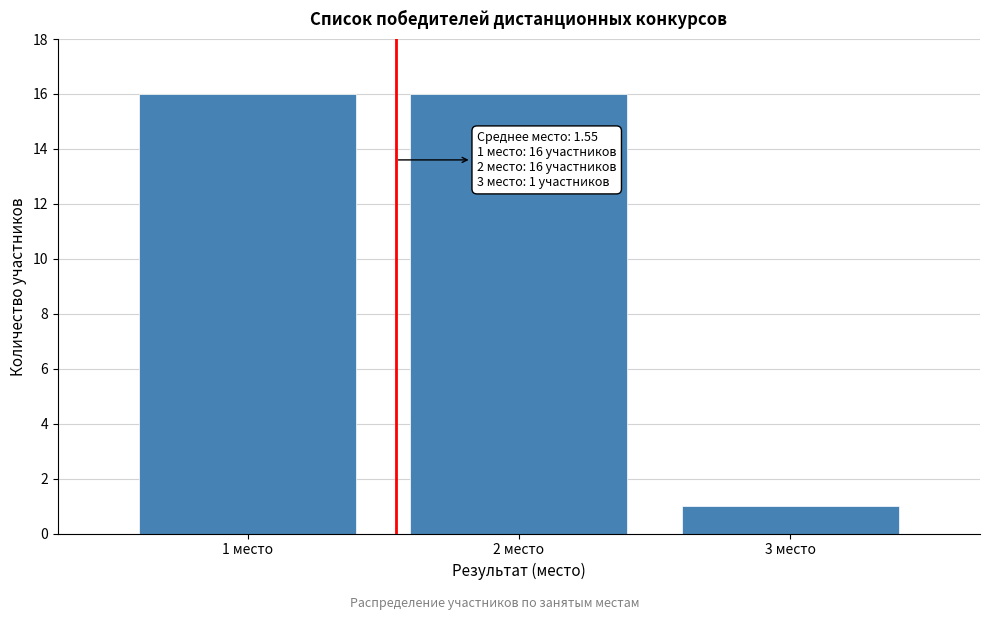

Reading left to right, extract all data points from this chart.

16	16	1